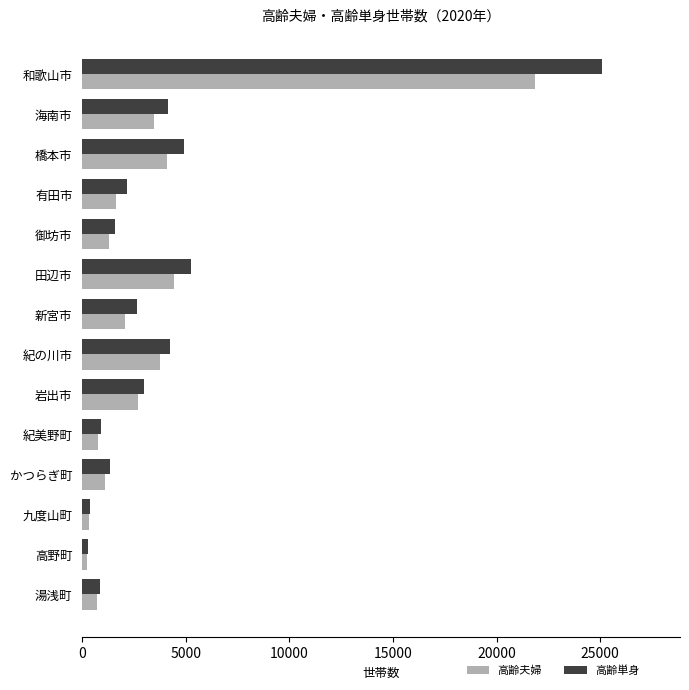

Which series has the largest range (max minus min)?

高齢単身